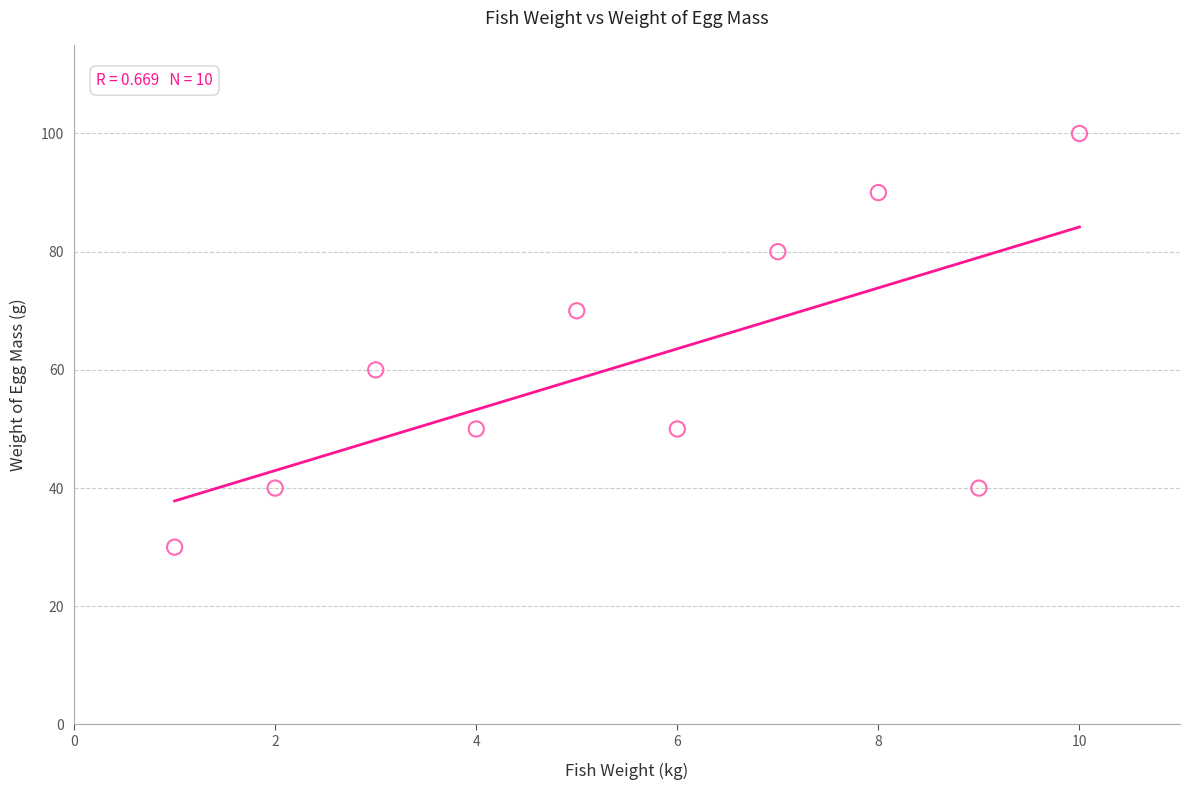

What is the range of X values (max minus min)?

9